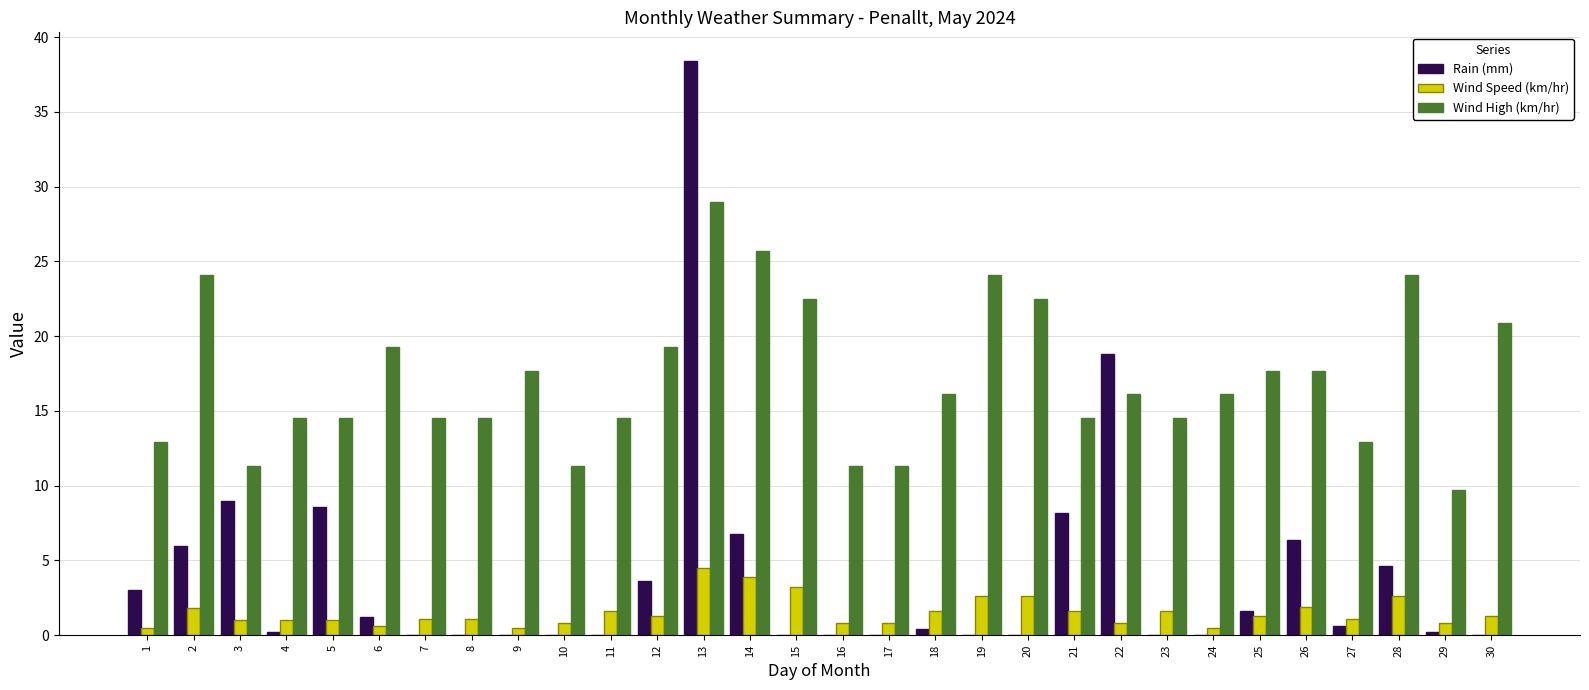

Is the value of Rain (mm) at 12 greater than the value of Wind Speed (km/hr) at 2?

Yes